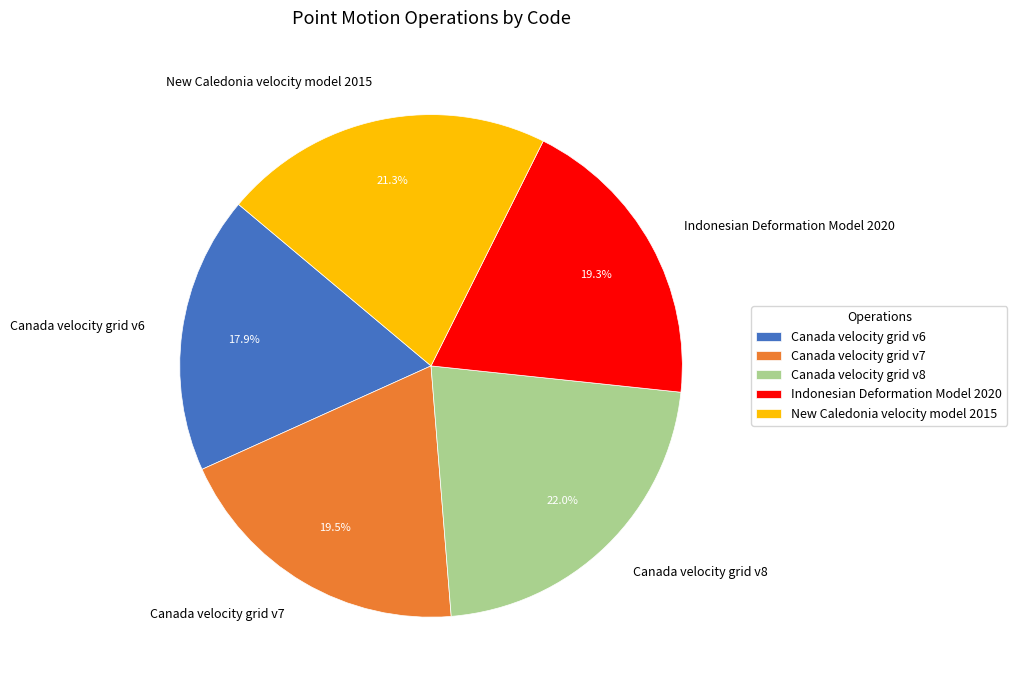

Does Canada velocity grid v7 account for over 50% of the chart?

No